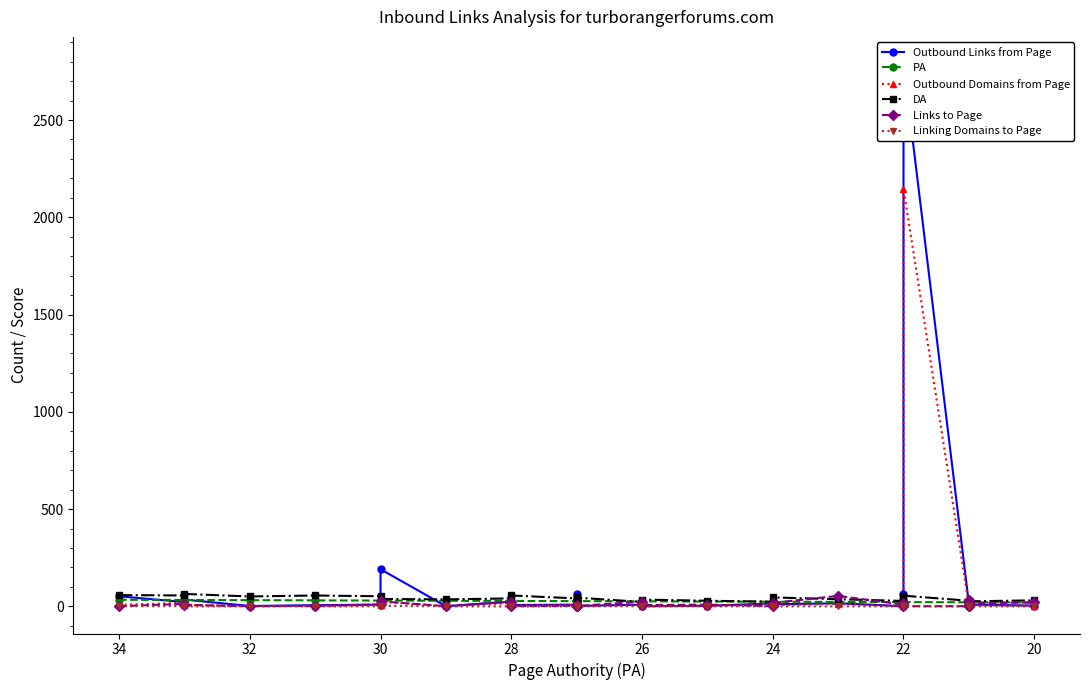

Does the chart have visible grid lines?

No